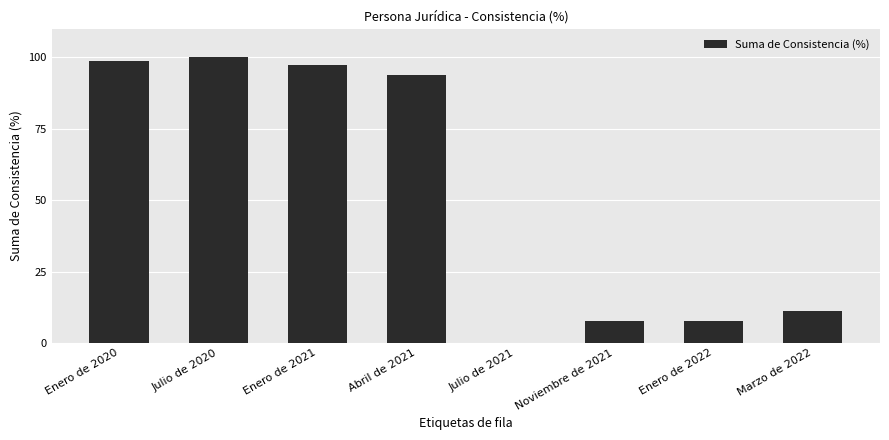

What is the sum of the values at Enero de 2021 and Julio de 2020?

197.2